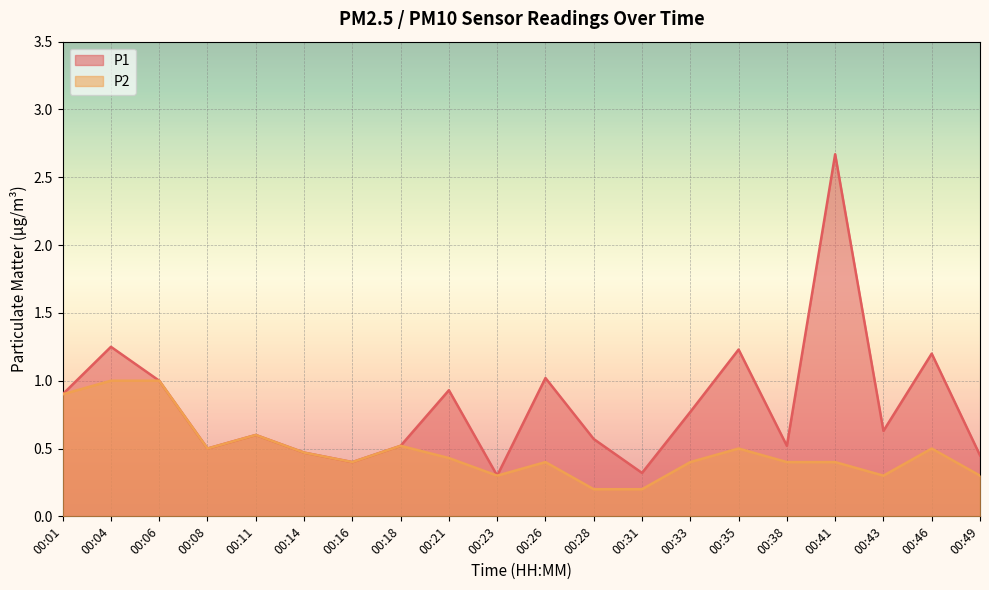

At how many categories does at least one series exceed 1?

5